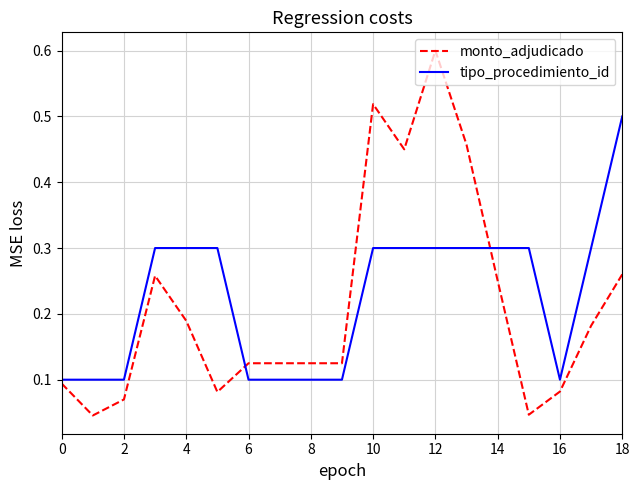

What are all the series names shown in the legend?

monto_adjudicado, tipo_procedimiento_id